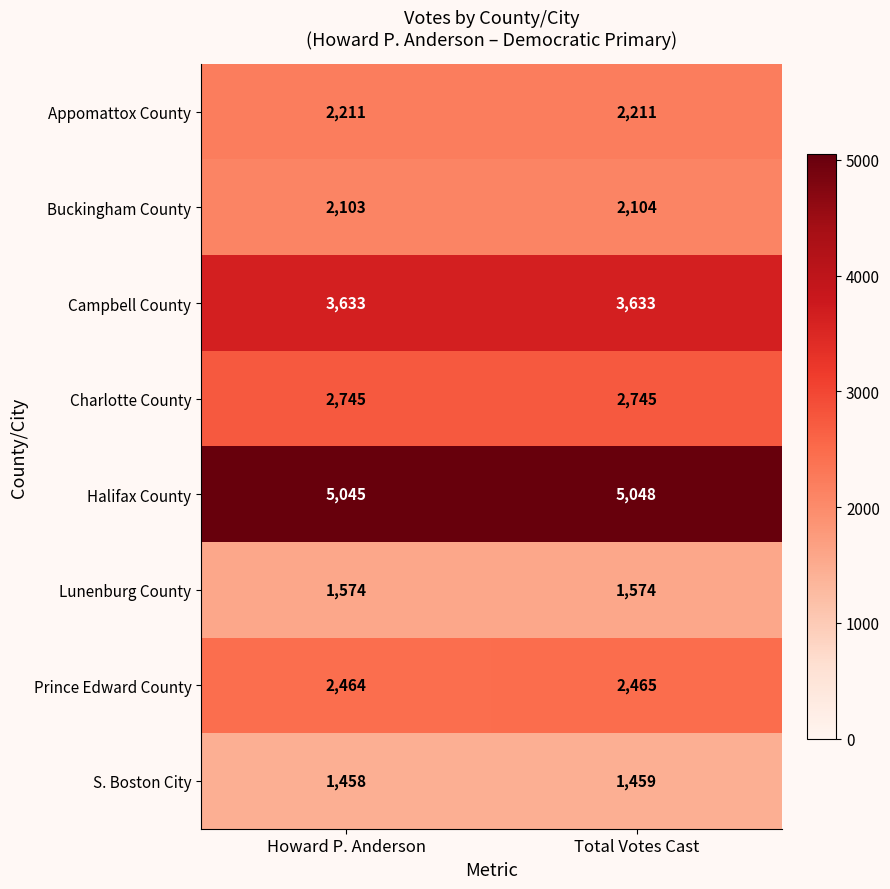

At which category is the sum across all series the highest?

Total Votes Cast